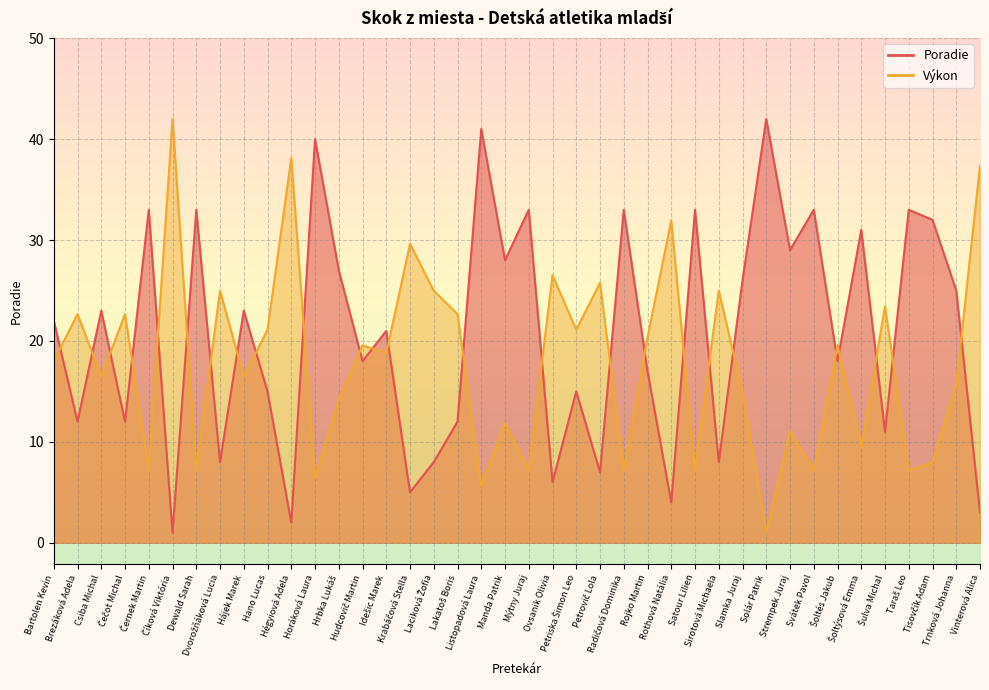

What is the difference between the maximum and minimum values in the Poradie series?

41.0